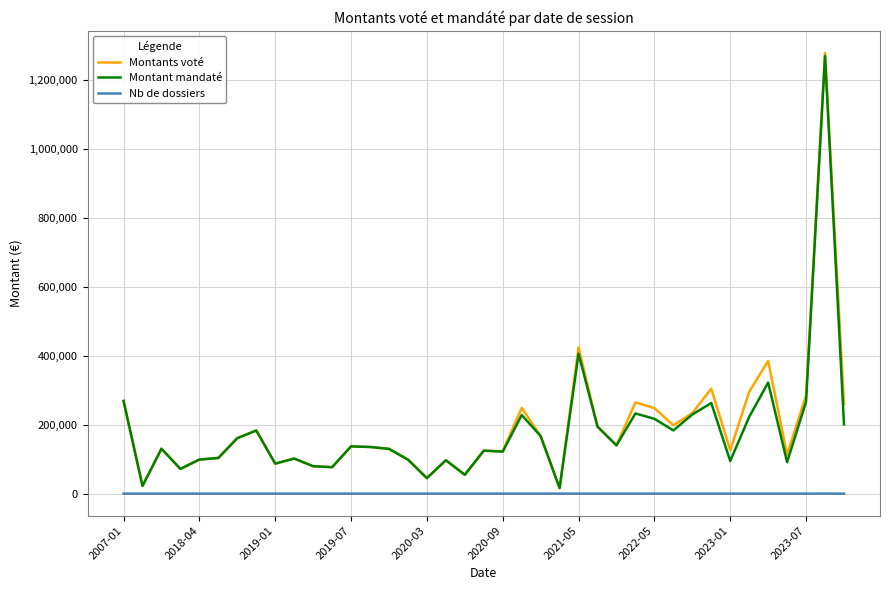

What is the greatest value displayed?

1279775.7